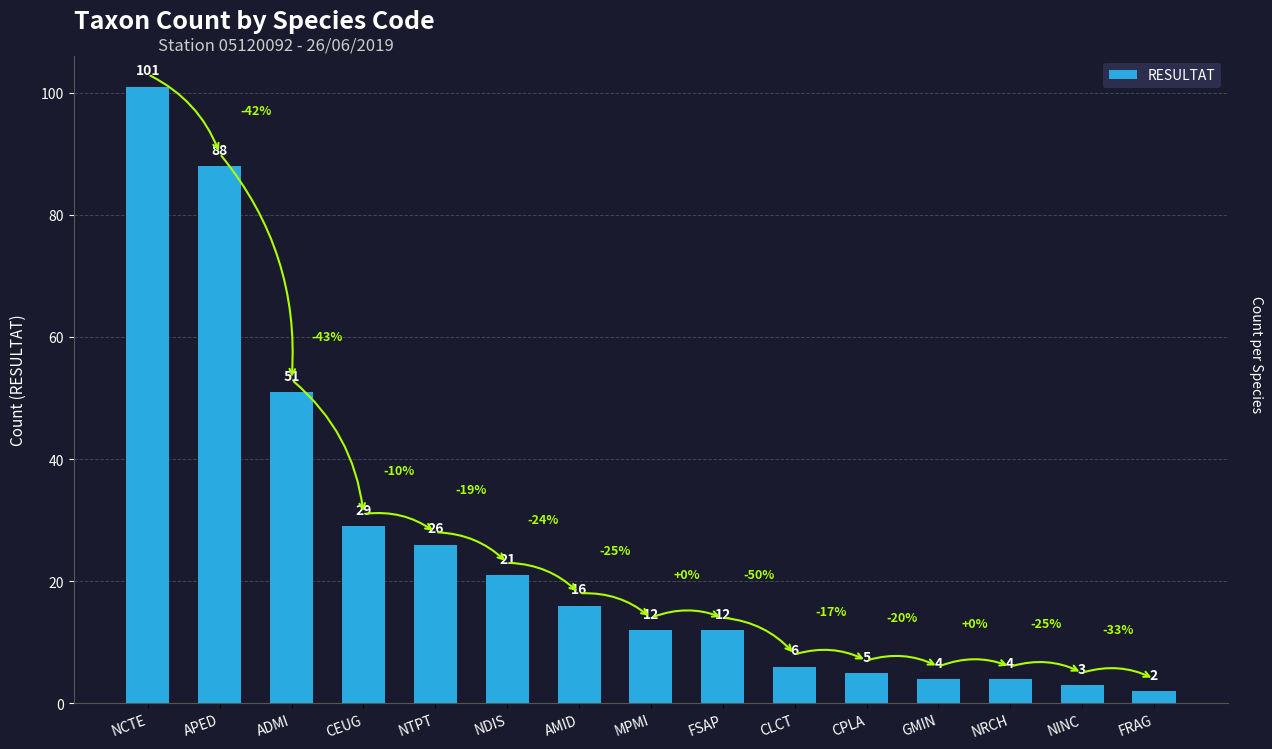

What is the value of the 13th bar from the left?

4